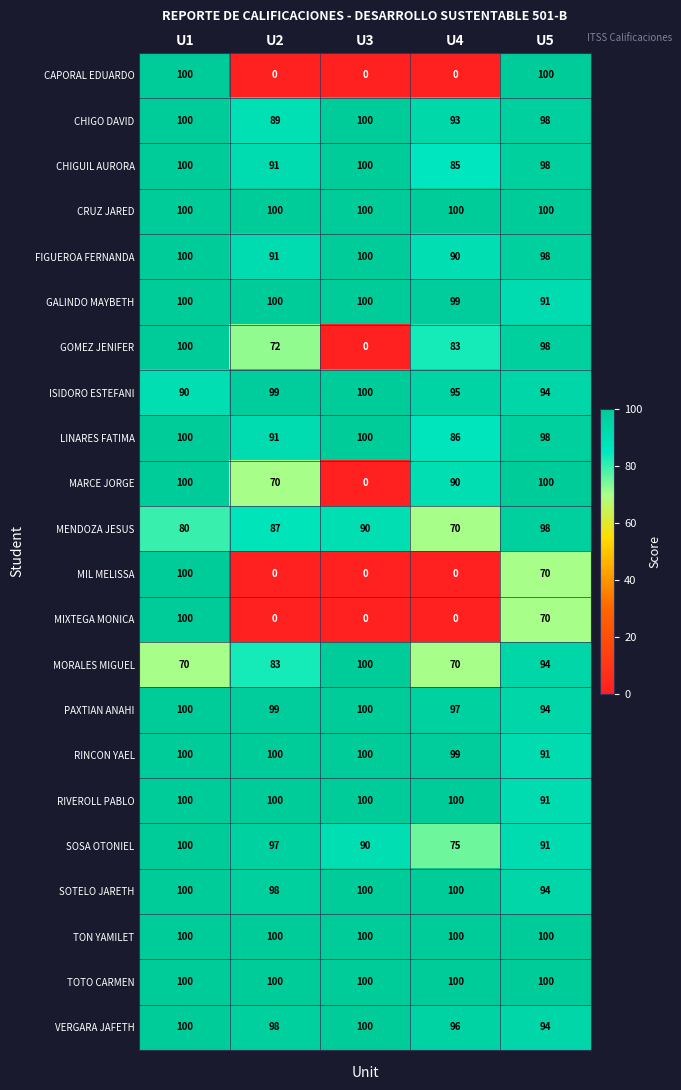

What is the lowest value of the VERGARA JAFETH series?

94